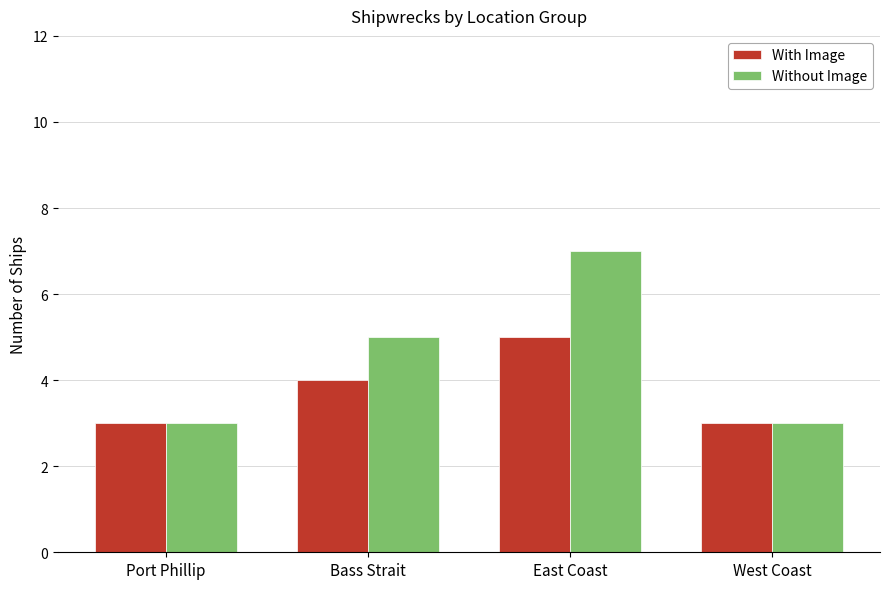

Between Bass Strait and East Coast, which series saw the biggest shift?

Without Image